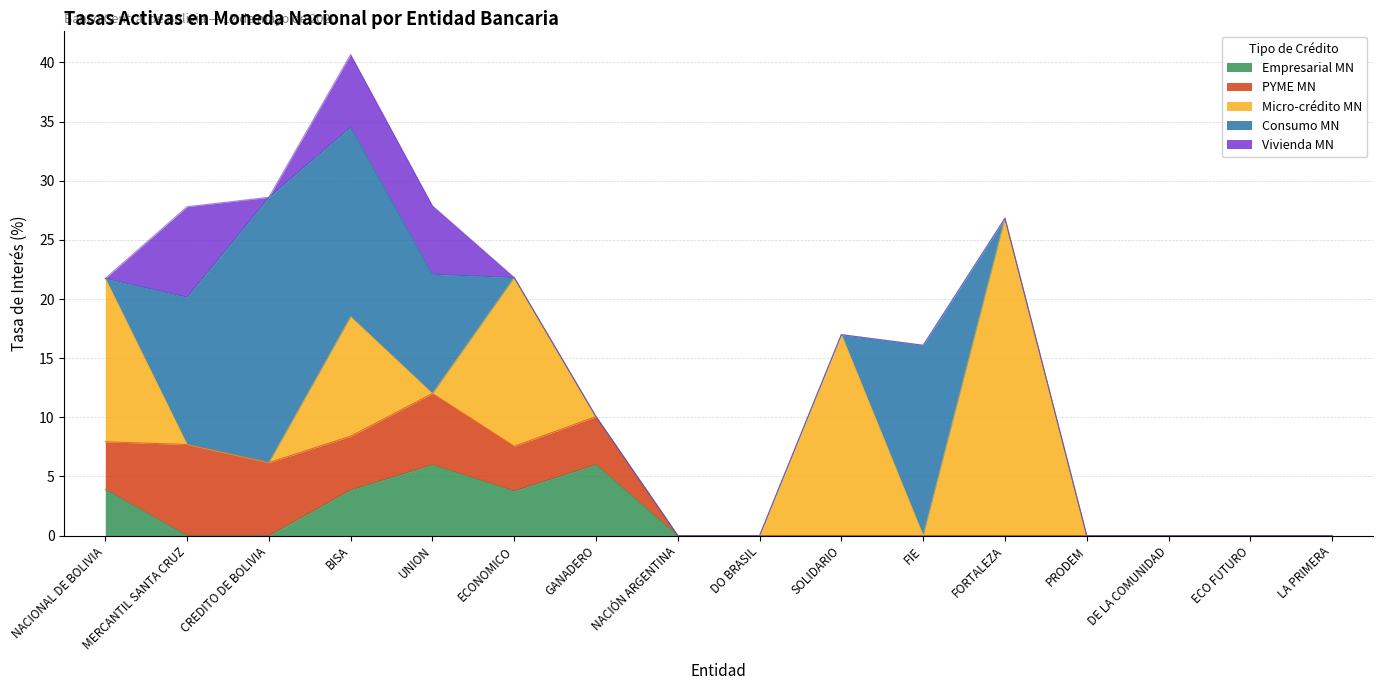

The value of Micro-crédito MN at DO BRASIL is 0.0. True or false?

True